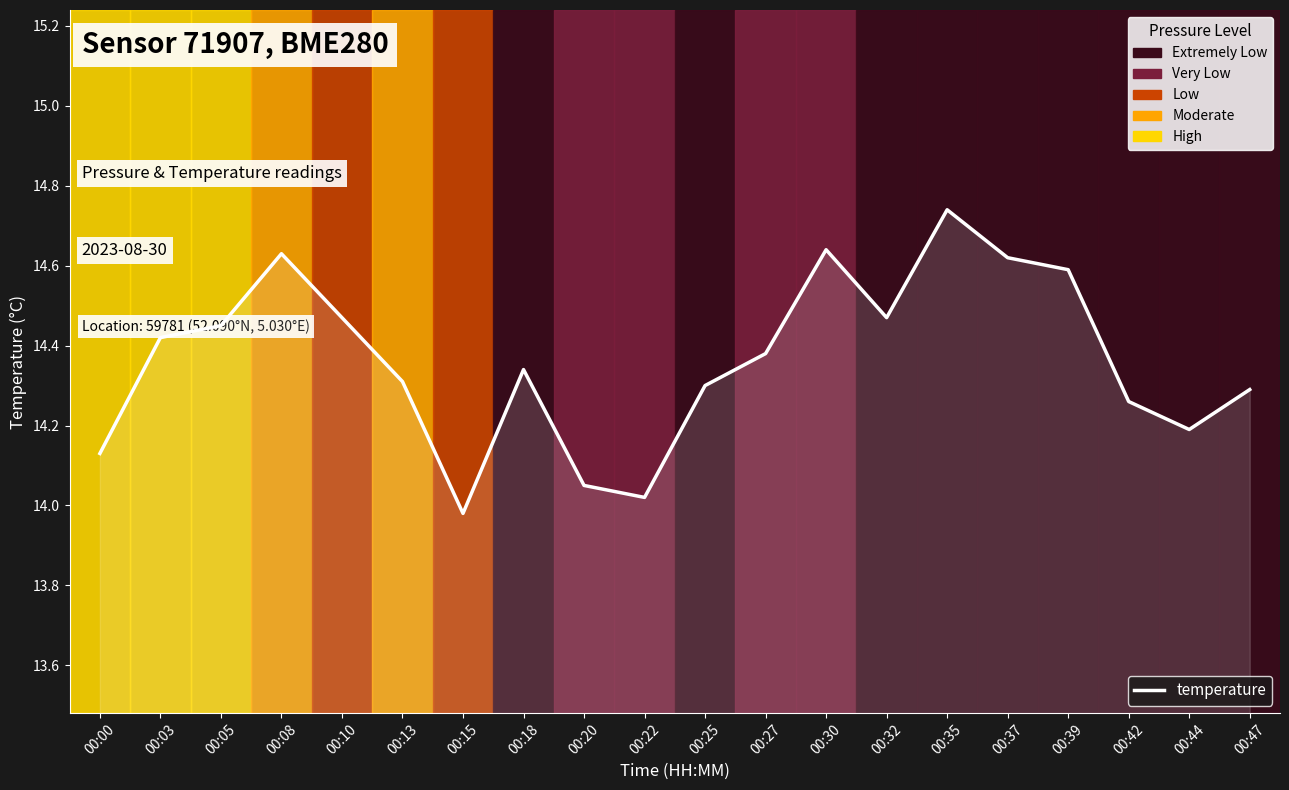

How many categories are shown in the chart?

20